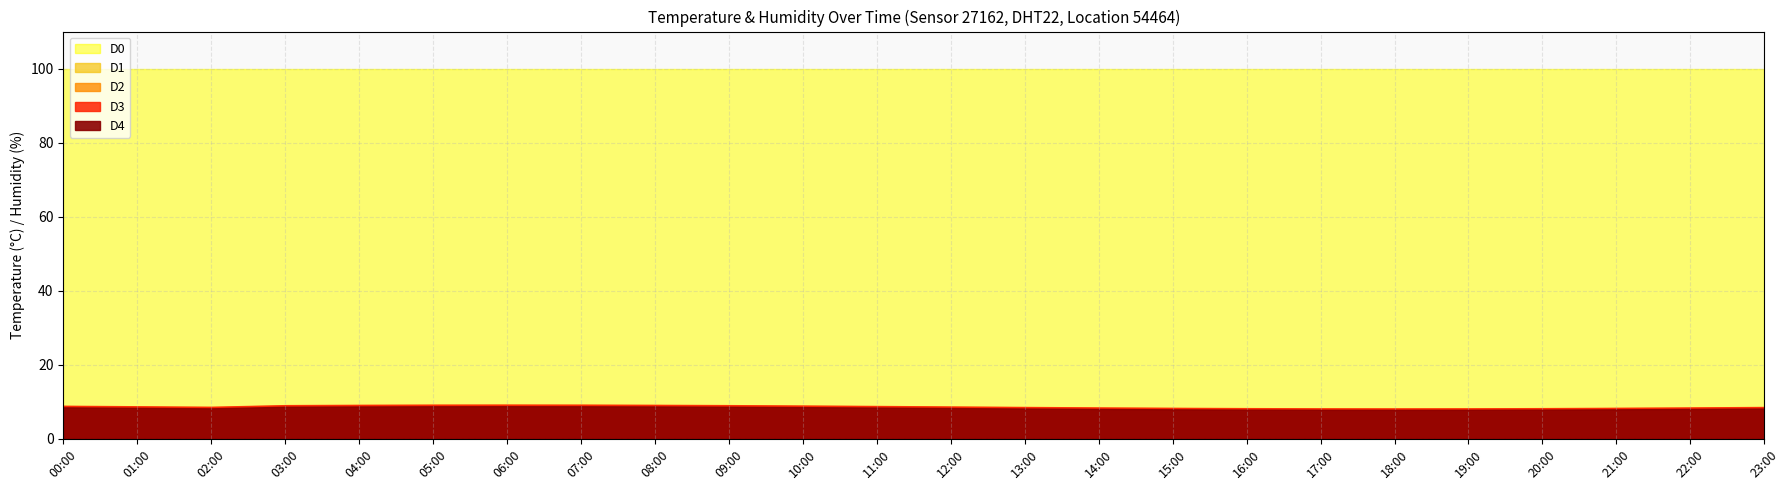

What is the label of the 4th point from the left?

03:00